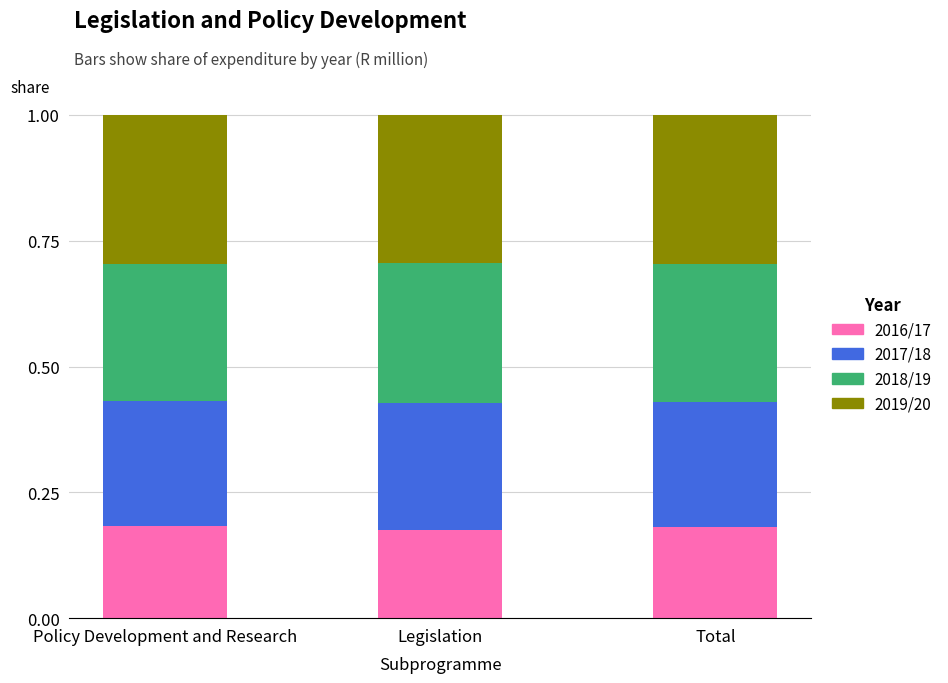

True or false: 2016/17 has a value of 0.1 at Policy Development and Research.

False